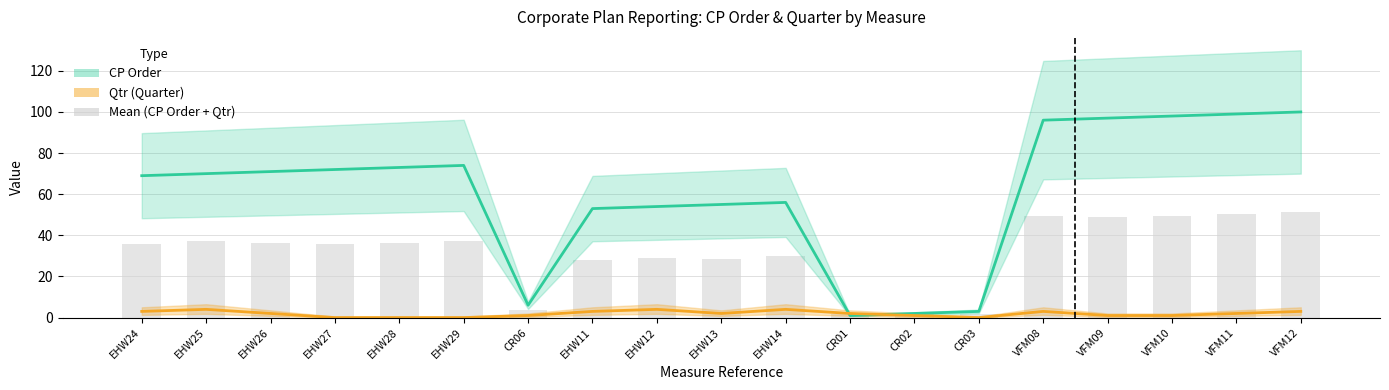

Which label corresponds to the smallest value in the chart?

CR01